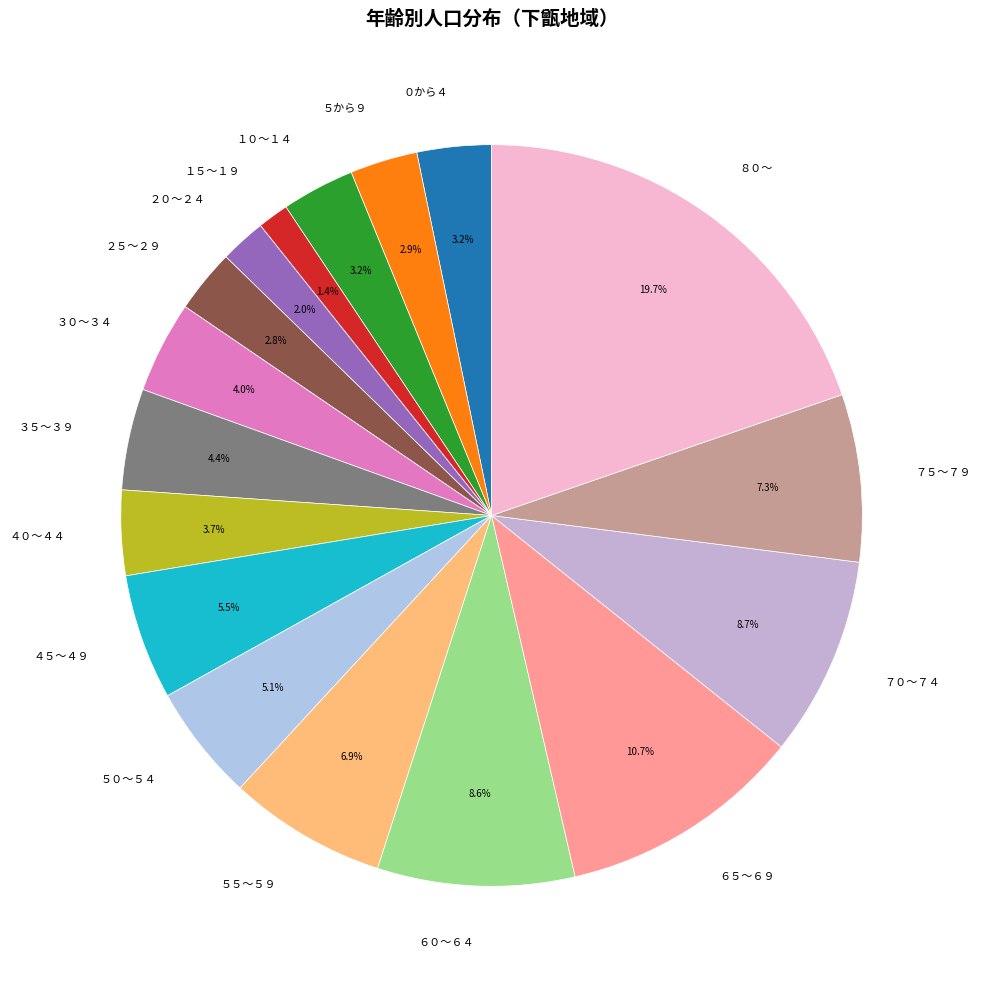

How much of the chart is everything except ８０～?

80.3%